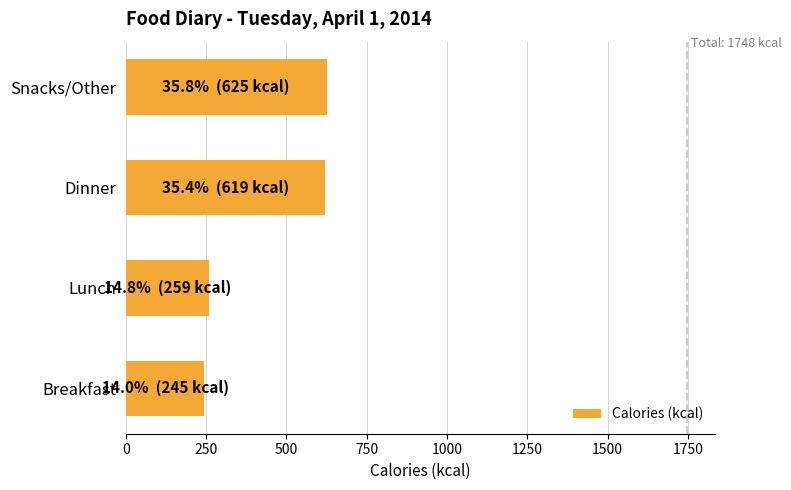

Is it true that the value at Snacks/Other is 1062?

False